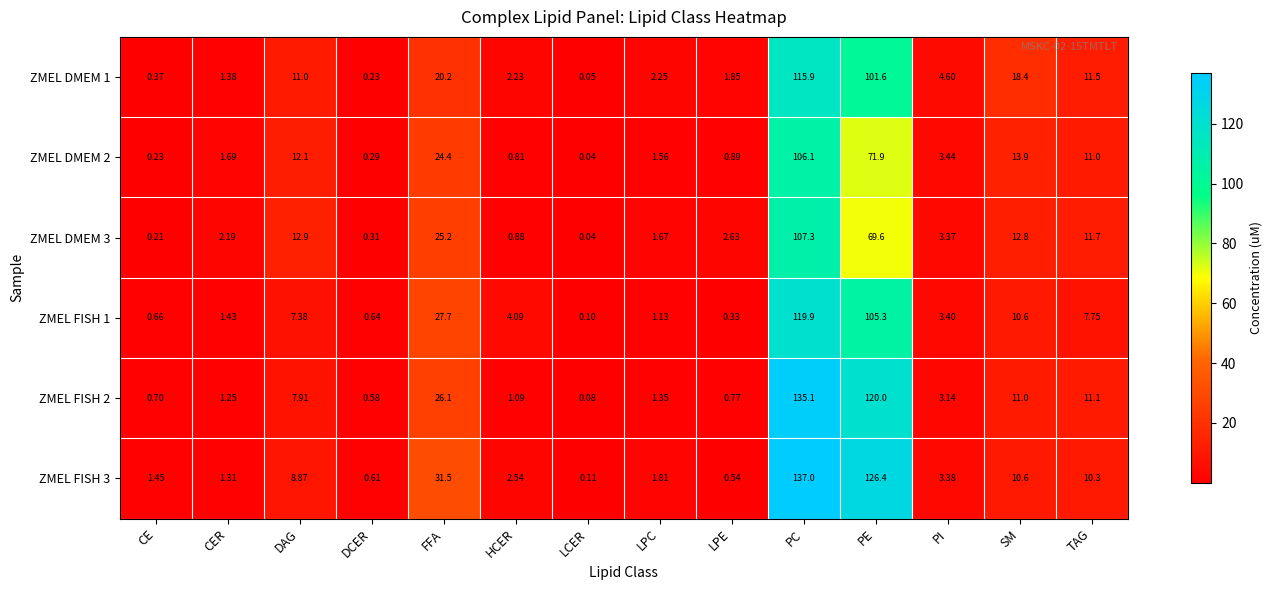

At how many categories does at least one series exceed 80?

2